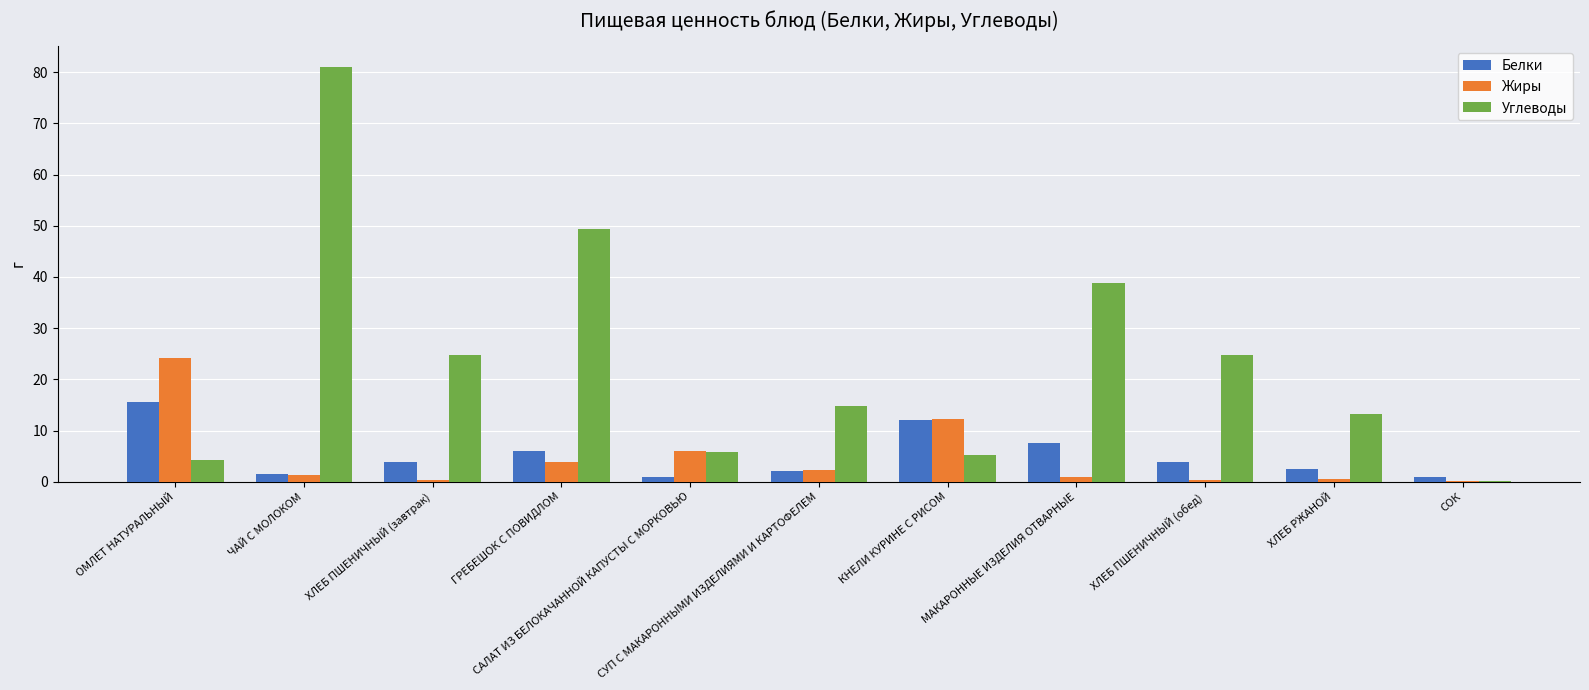

What is the greatest value displayed?

81.0